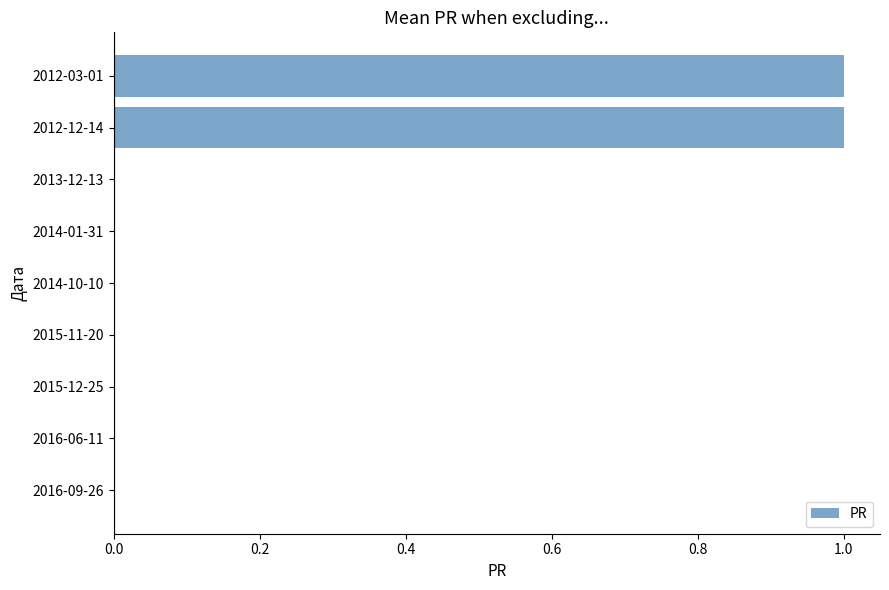

What is the change in value from 2014-10-10 to 2012-12-14?

+1